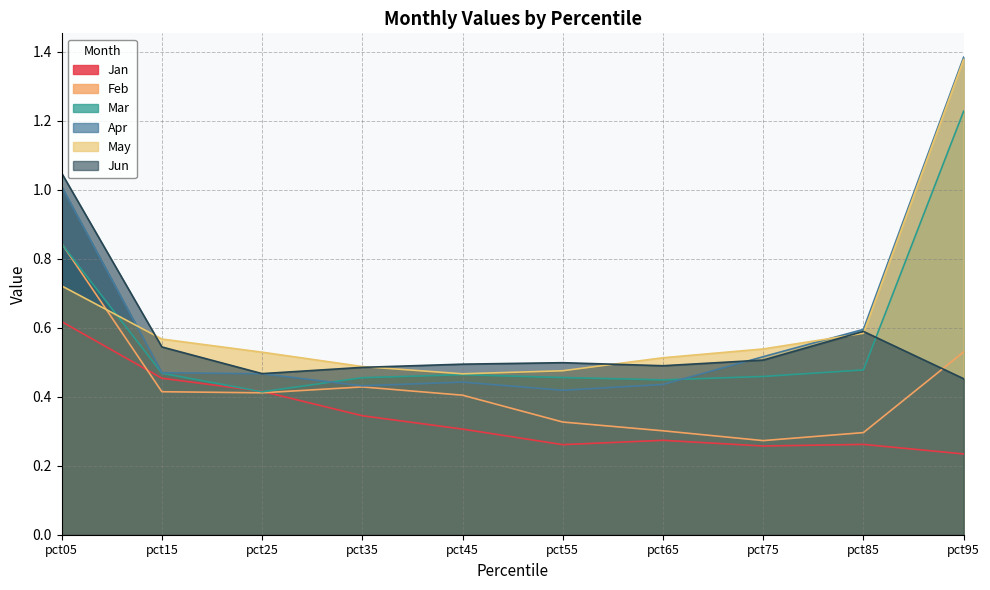

Is the value of Apr at pct05 greater than the value of Mar at pct05?

Yes